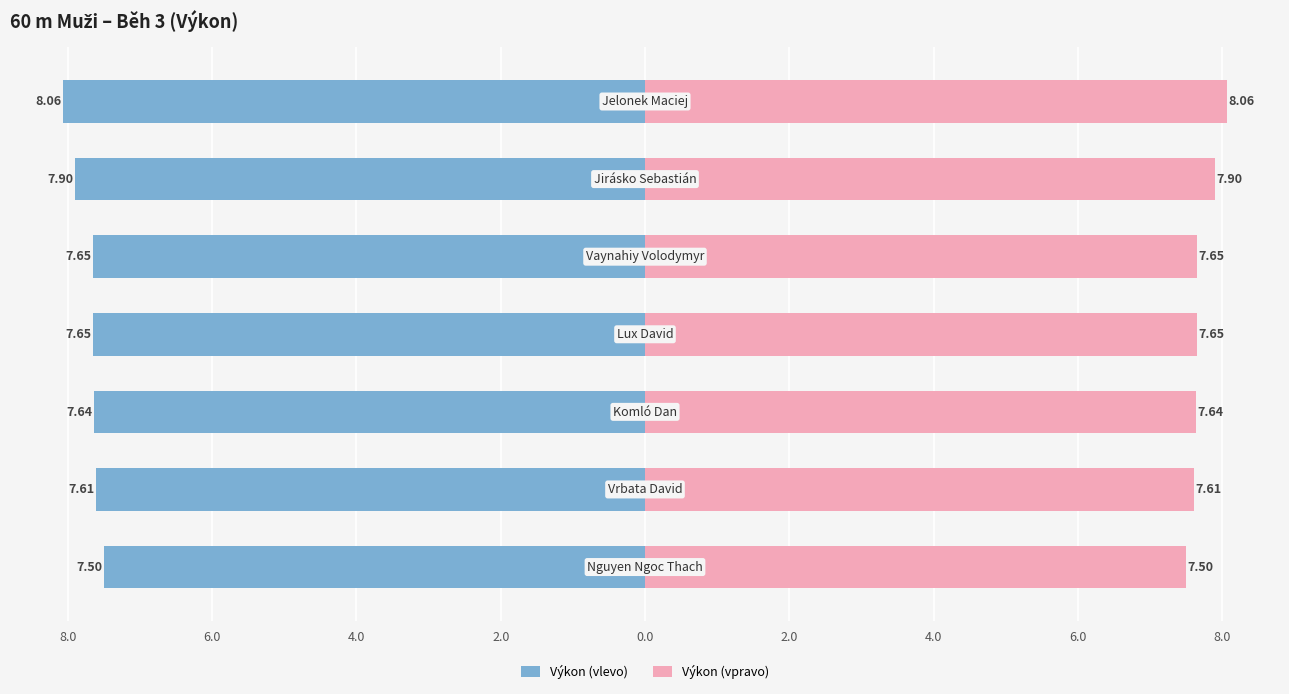

What is the minimum value shown in the chart?

-8.1